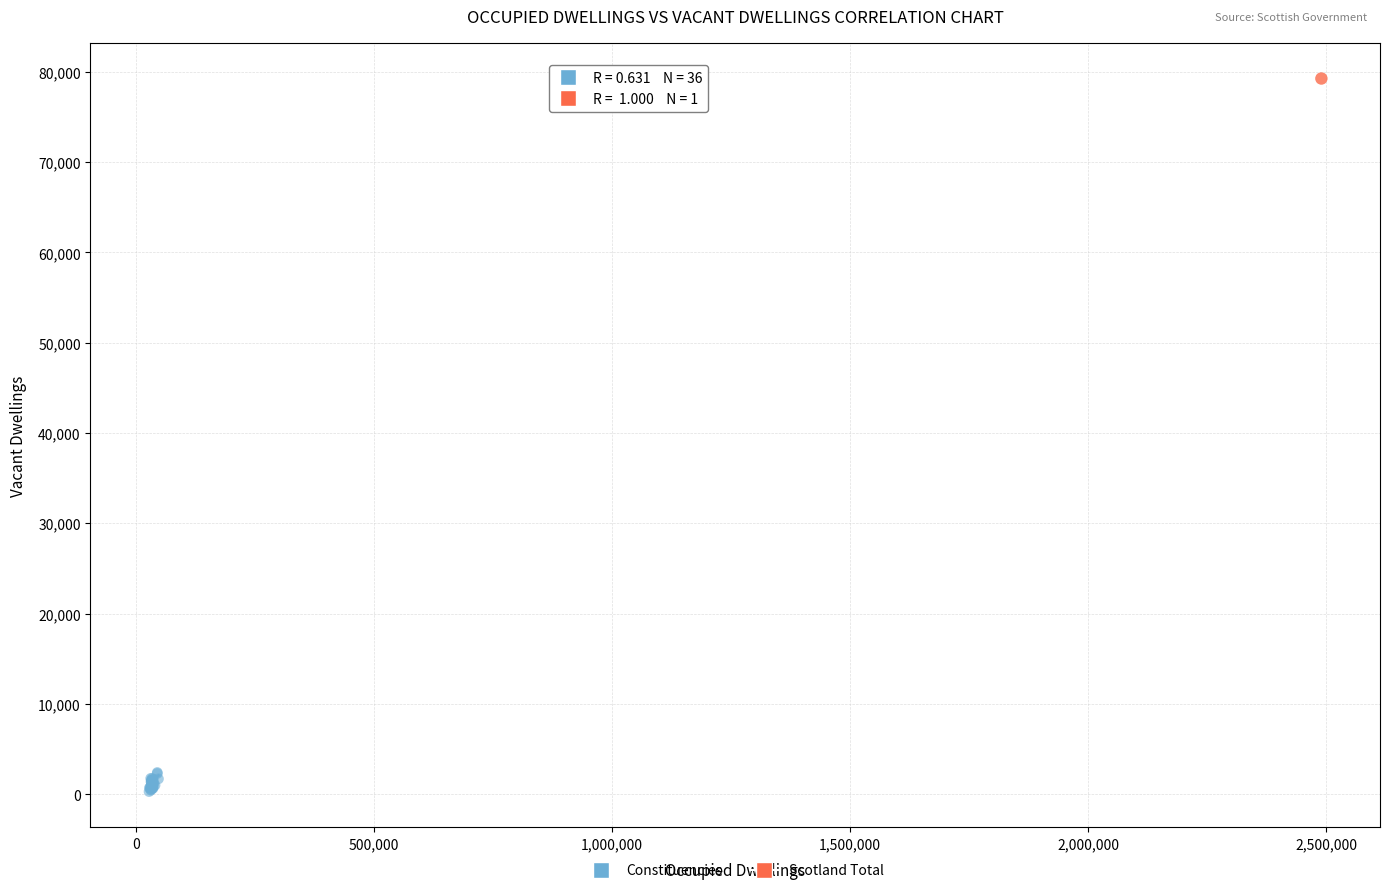

What are all the series names shown in the legend?

Constituencies, Scotland Total